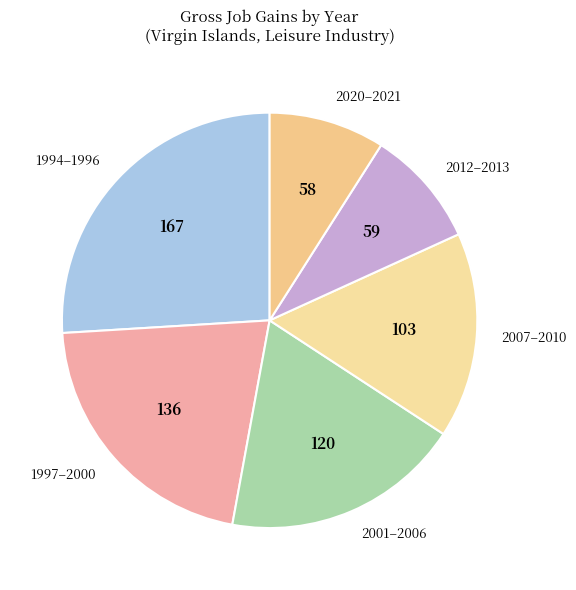

What is the ratio of the value at 2001–2006 to the value at 1997–2000?

0.9